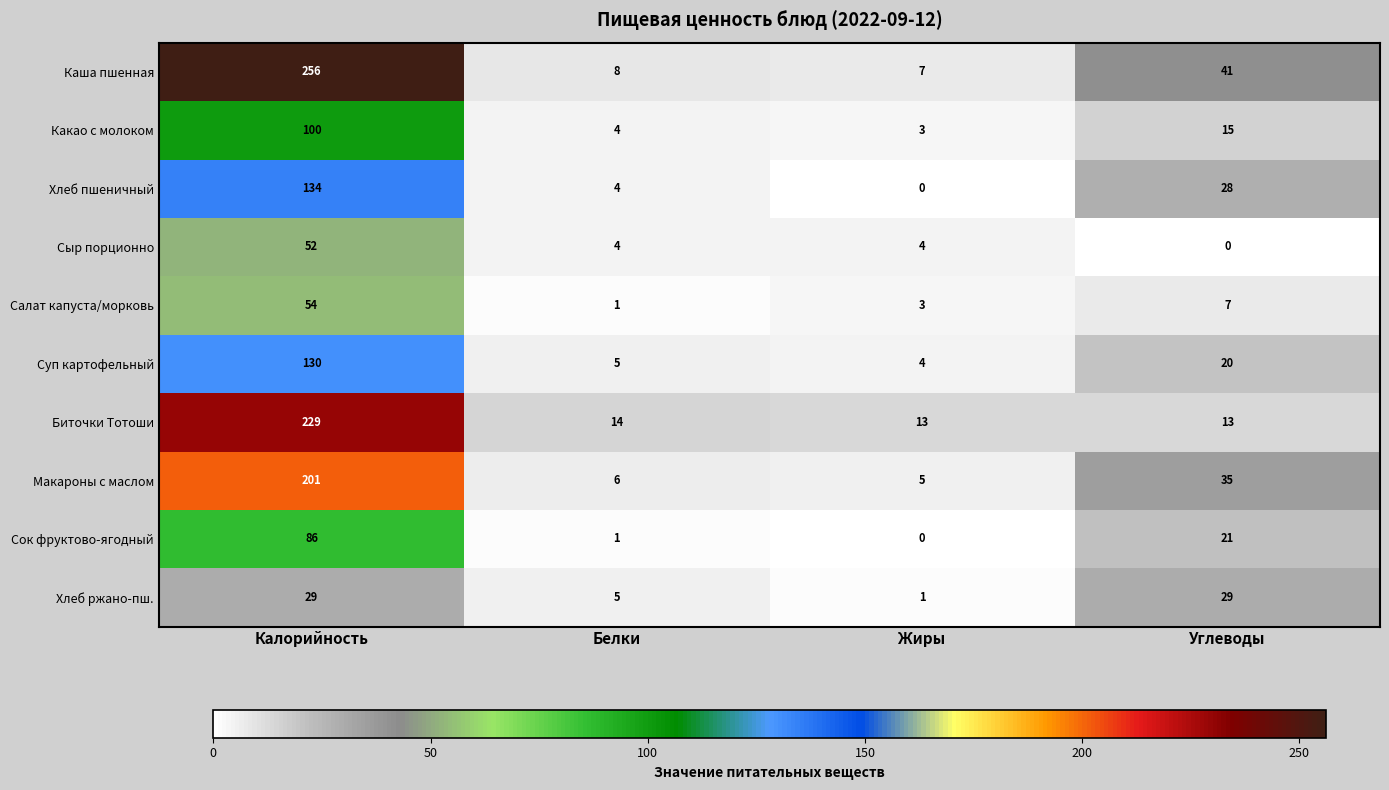

How many distinct data groups are displayed?

10